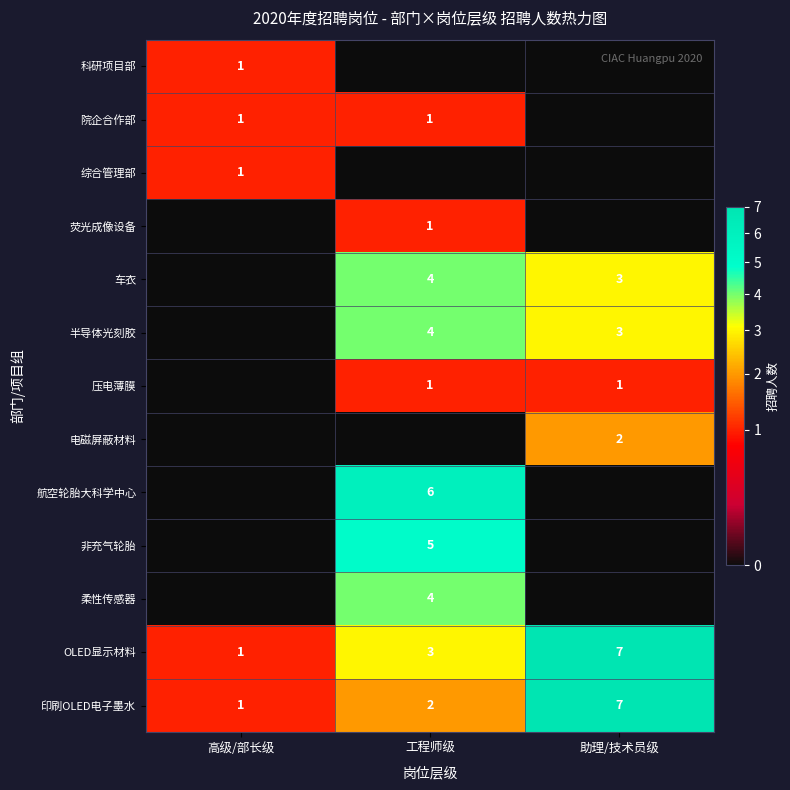

What is the sum of the OLED显示材料 values at 工程师级 and 高级/部长级?

4